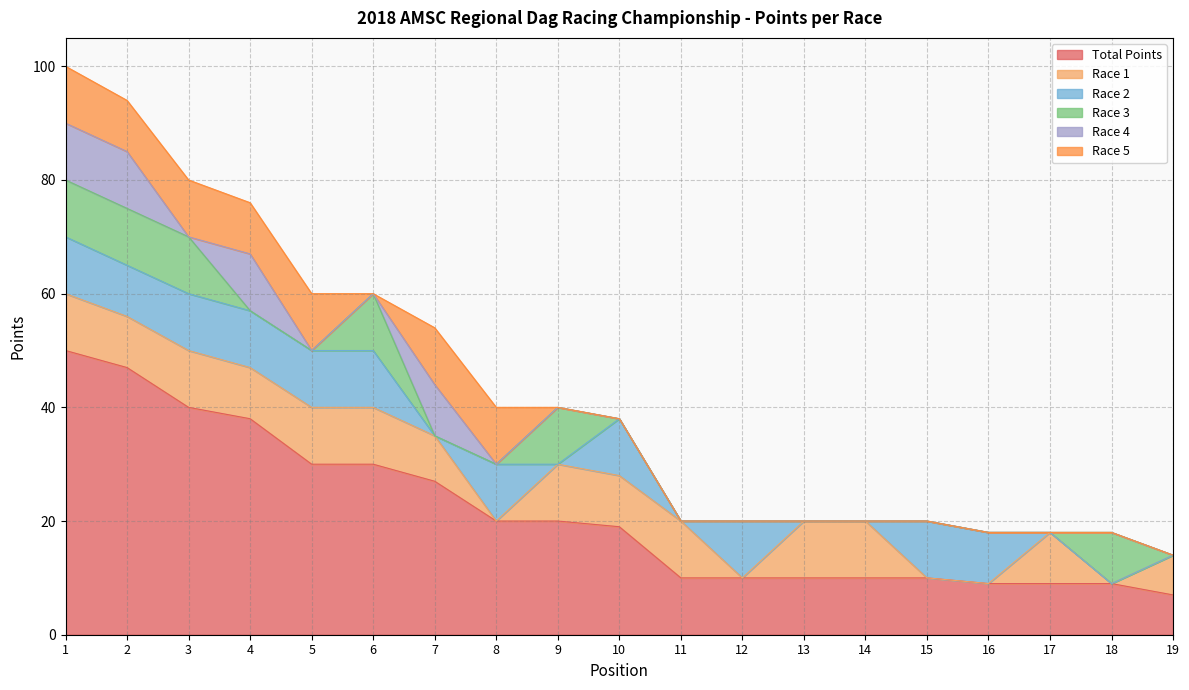

At which category does Race 2 reach its first local valley?

2